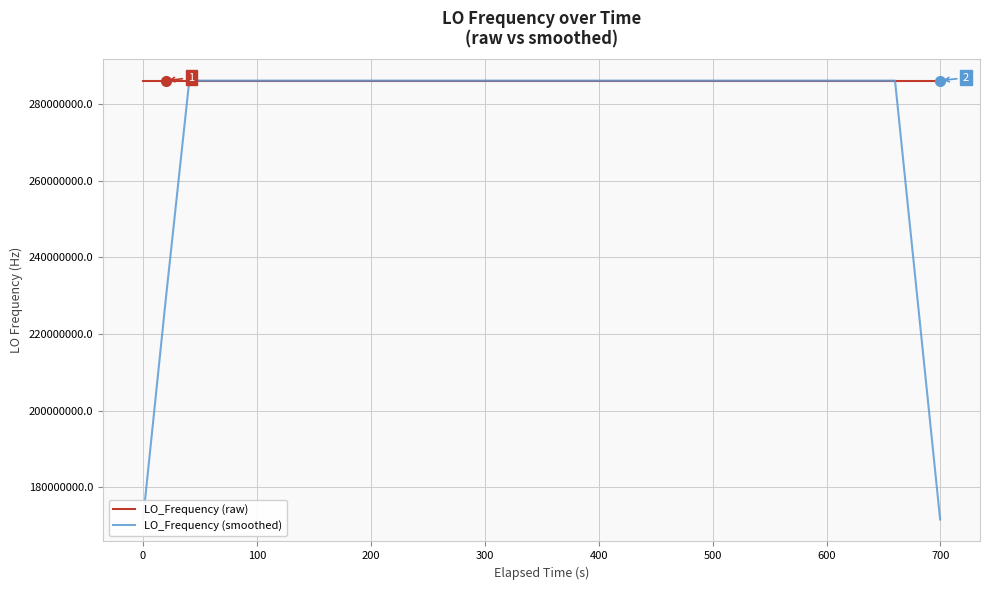

List the series in order of their overall mean, lowest first.

LO_Frequency (smoothed), LO_Frequency (raw)